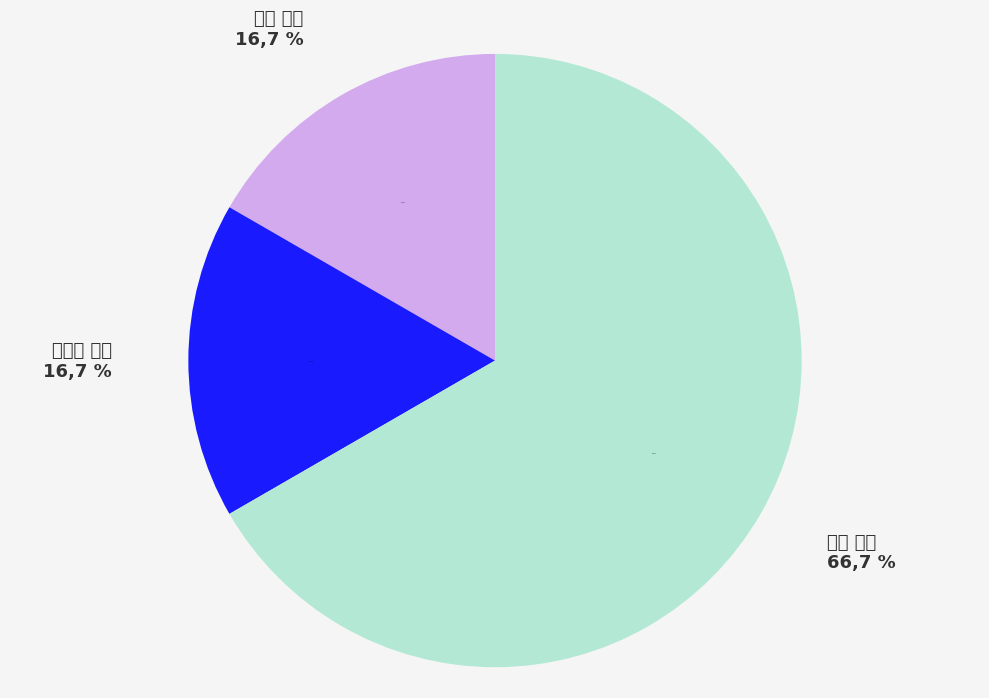

Does 清水 真人 account for over 50% of the chart?

Yes